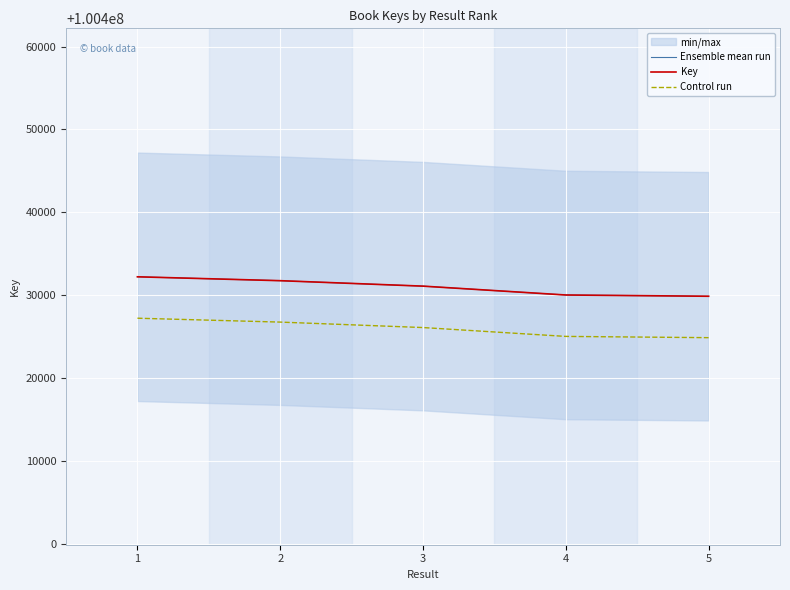

How many values in the Key series are below 100431075?

2